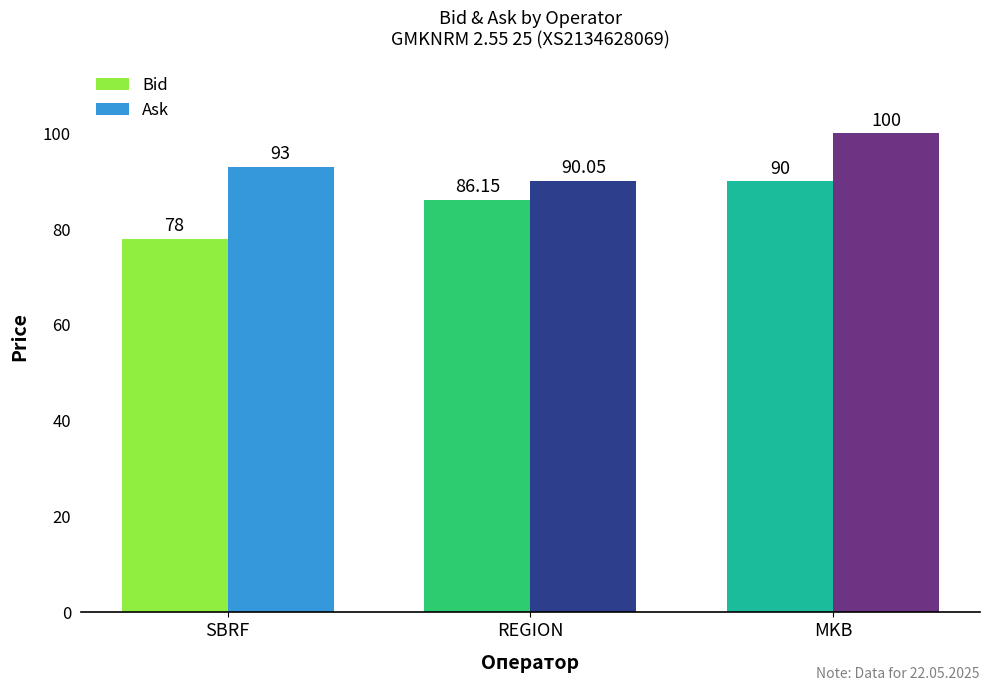

What is the difference between the maximum and minimum values in the Bid series?

12.0